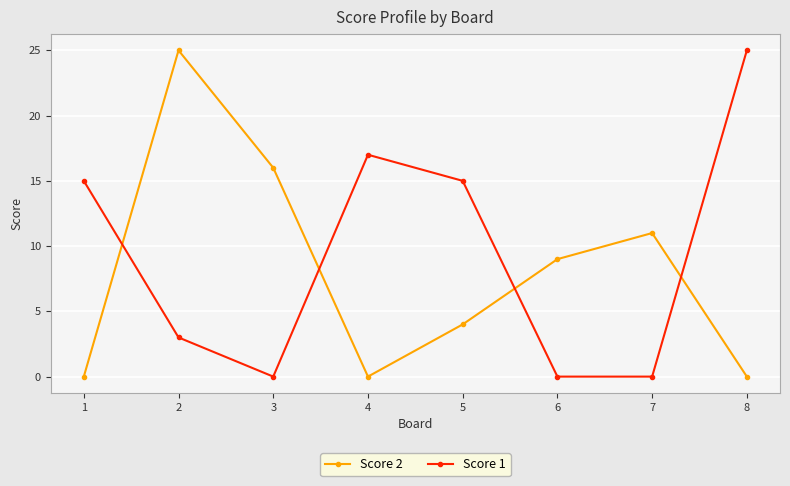

What is the greatest value displayed?

25